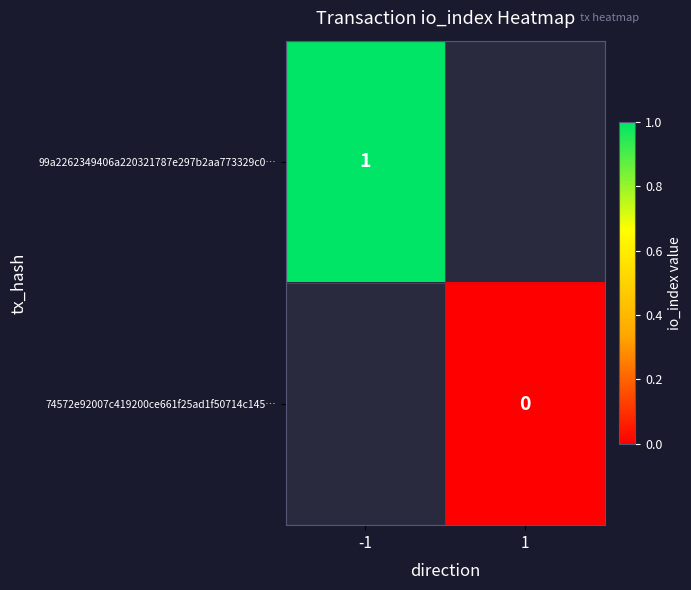

Is it true that 99a2262349406a220321787e297b2aa773329c0… equals 1 at -1?

True